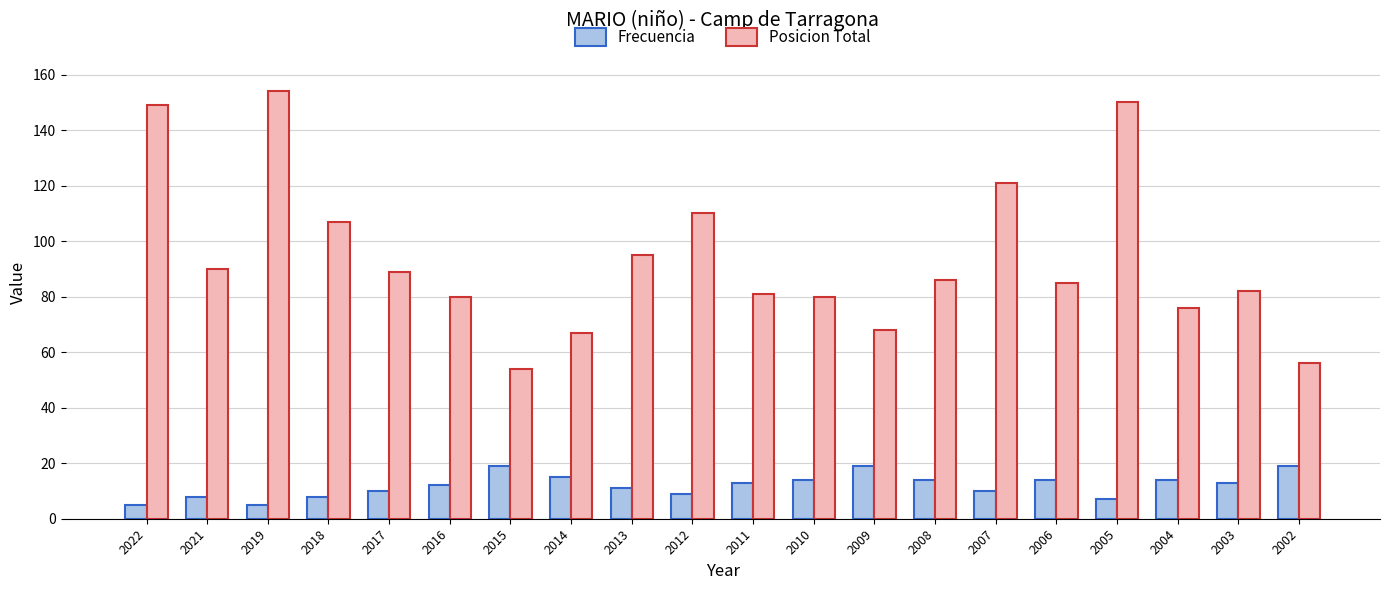

How many distinct data groups are displayed?

2